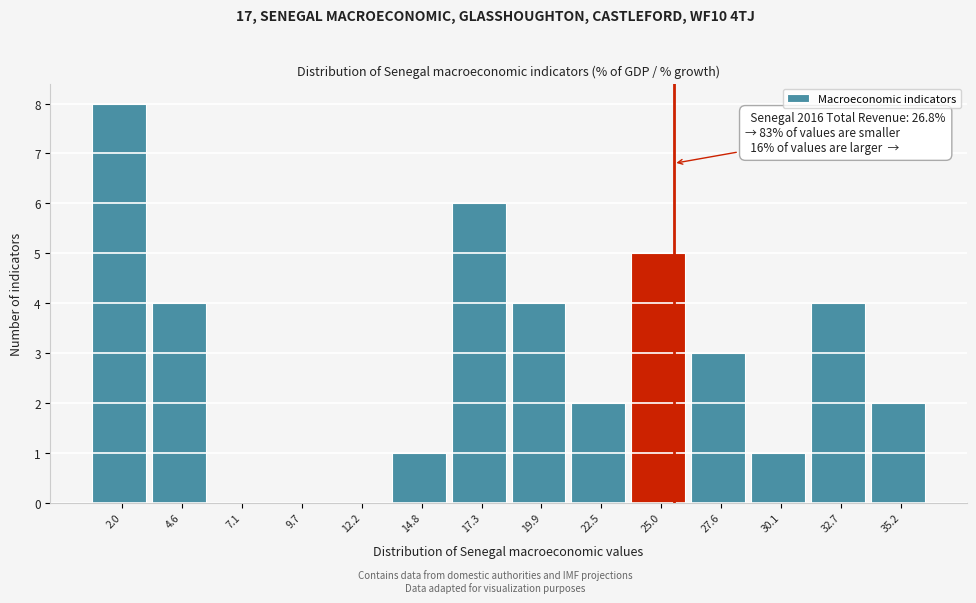

Reading left to right, extract all data points from this chart.

2.0=8	4.6=4	7.1=0	9.7=0	12.2=0	14.8=1	17.3=6	19.9=4	22.5=2	25.0=5	27.6=3	30.1=1	32.7=4	35.2=2